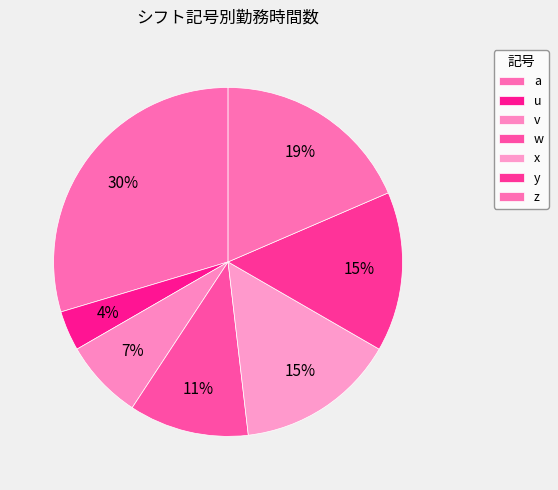

What is the smallest slice in the pie chart?

u